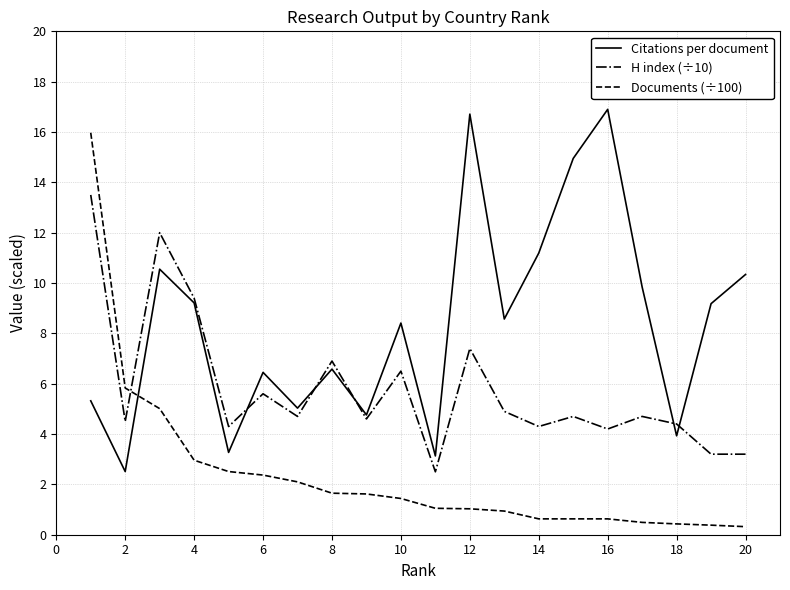

What are all the series names shown in the legend?

Citations per document, H index (÷10), Documents (÷100)